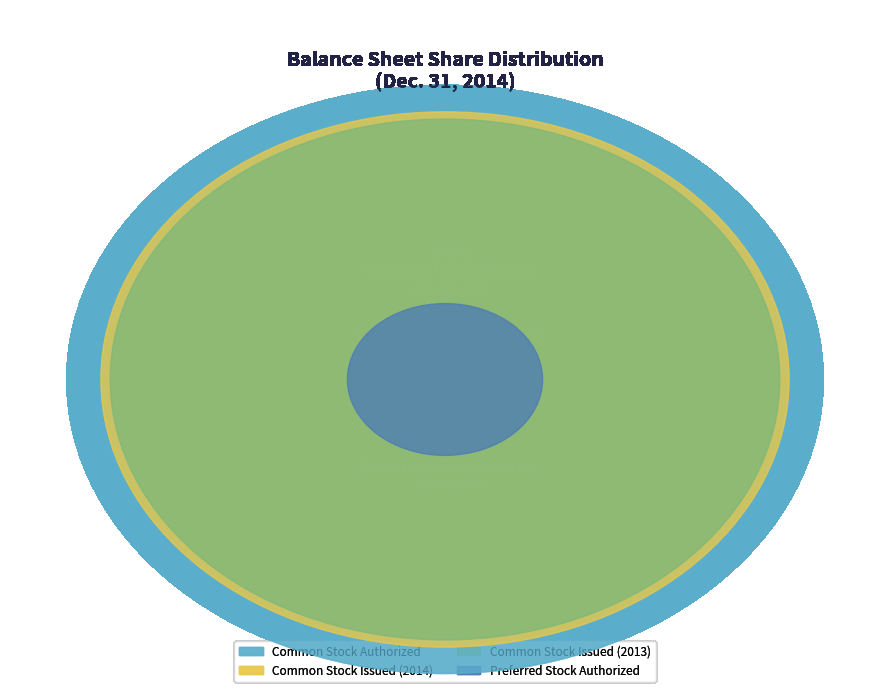

Between Preferred Stock Authorized and Common Stock Issued (2013), which is larger?

Common Stock Issued (2013)